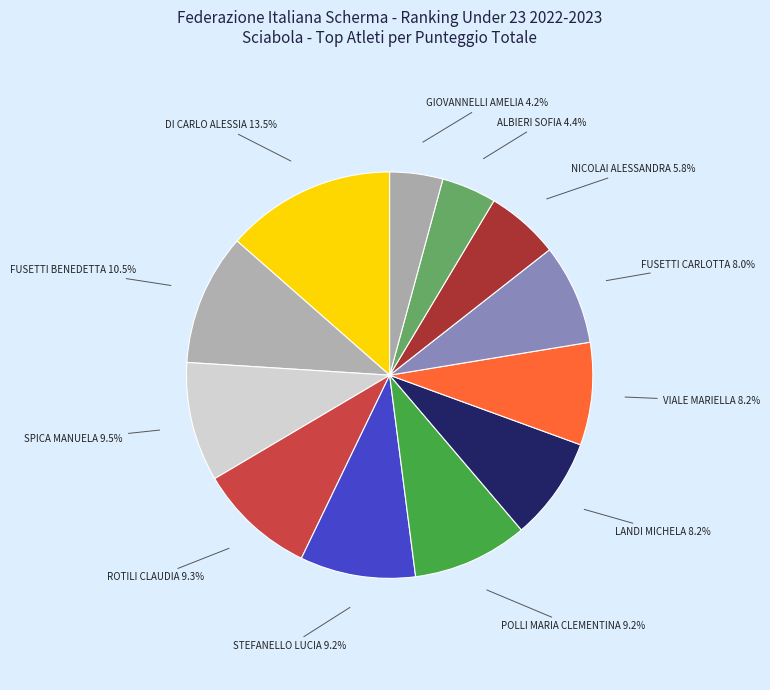

Does any single category account for the majority?

No